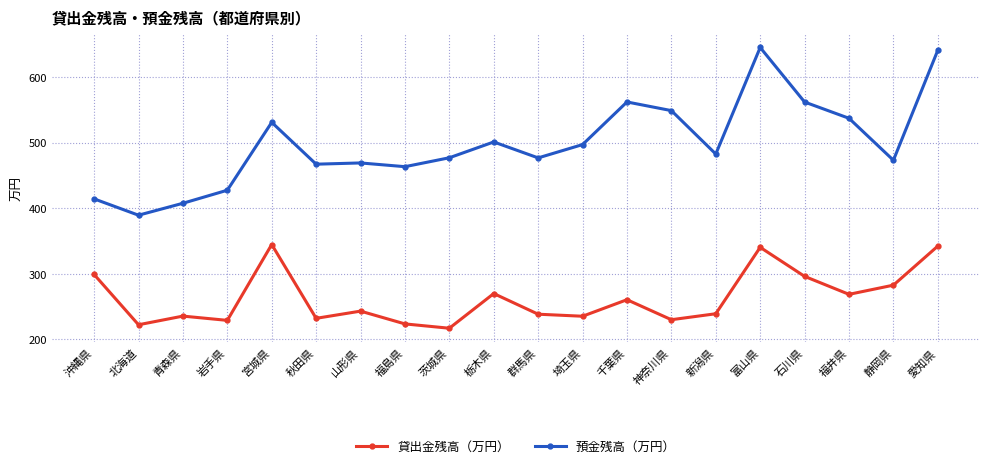

At how many categories does at least one series exceed 395?

19